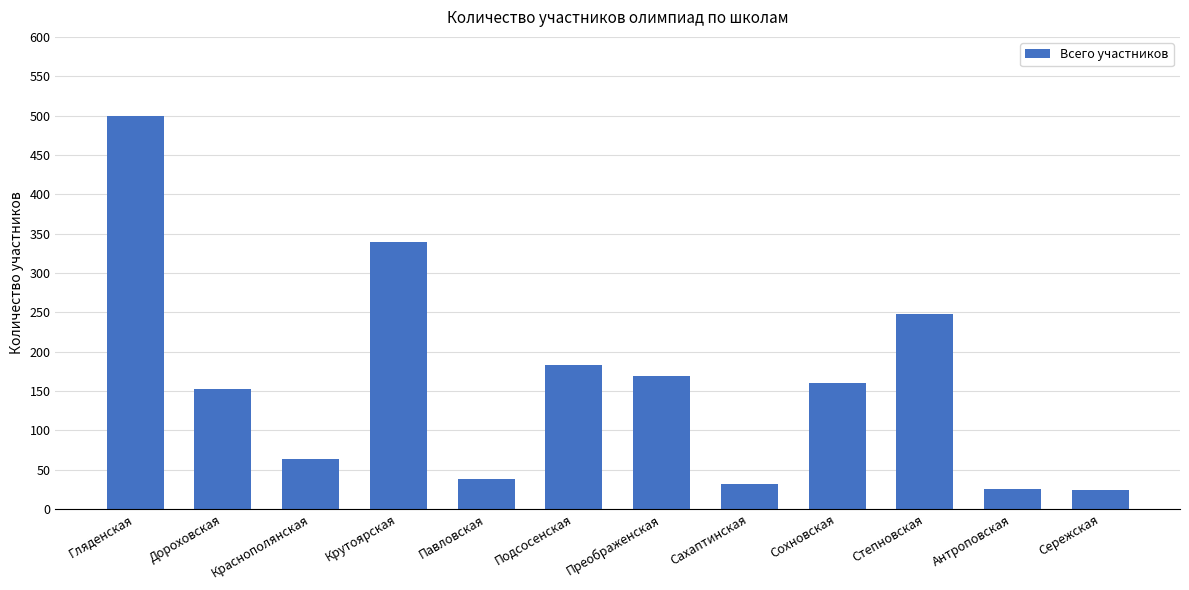

What position from the left is Сережская?

12